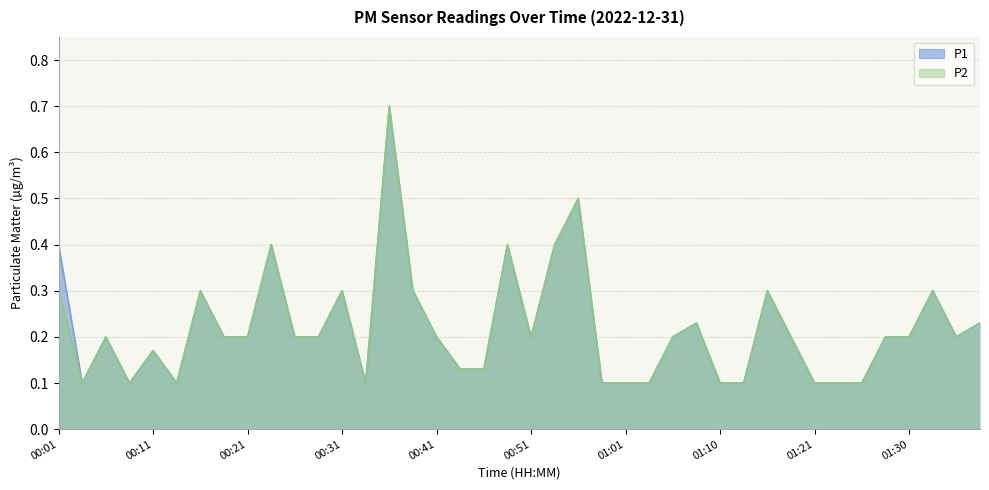

What is the sum of the P1 values at 00:21 and 00:33?

0.3